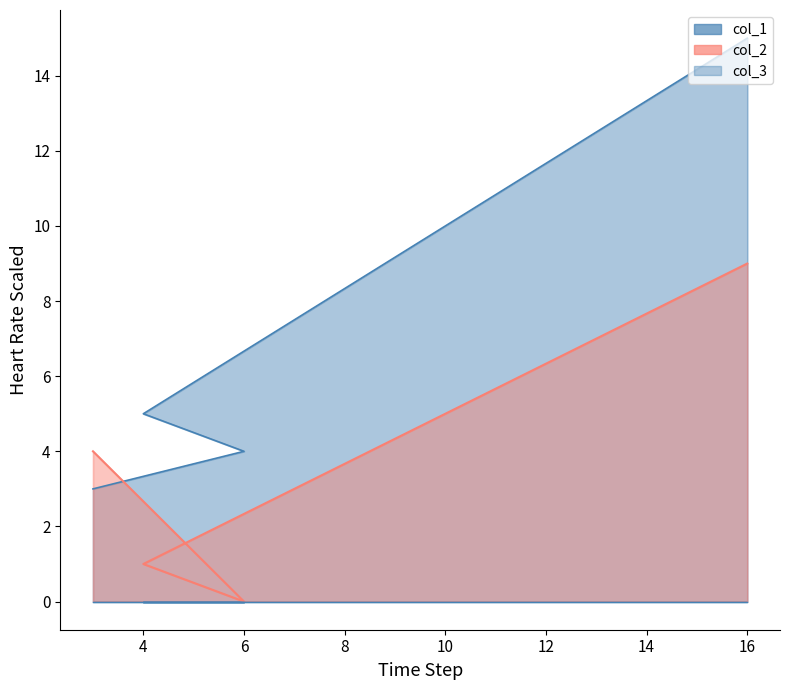

How many times do col_2 and col_1 cross each other?

1